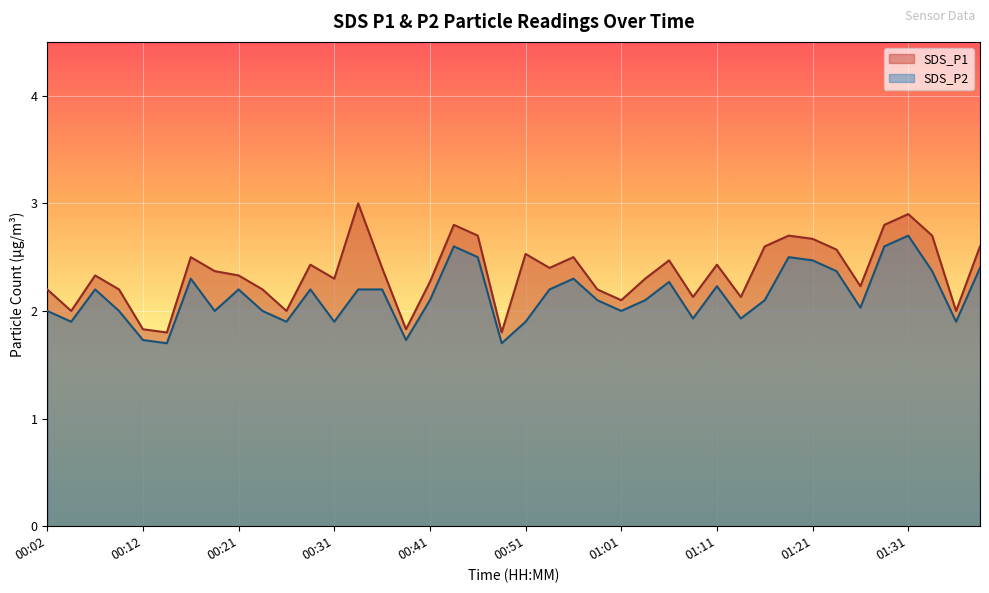

What is the difference between the SDS_P1 values at 01:26 and 01:28?

0.6